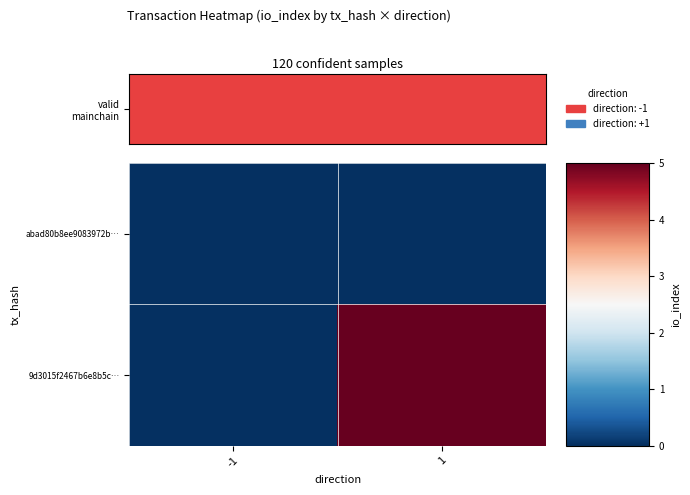

Which label corresponds to the smallest value in the chart?

-1